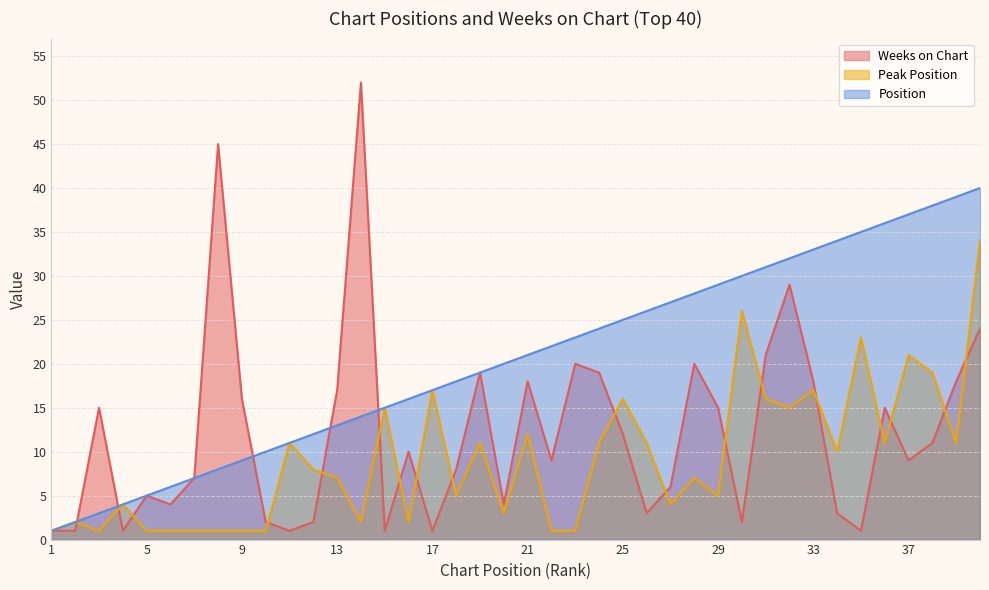

What is the difference between the Peak Position values at 19 and 30?

15